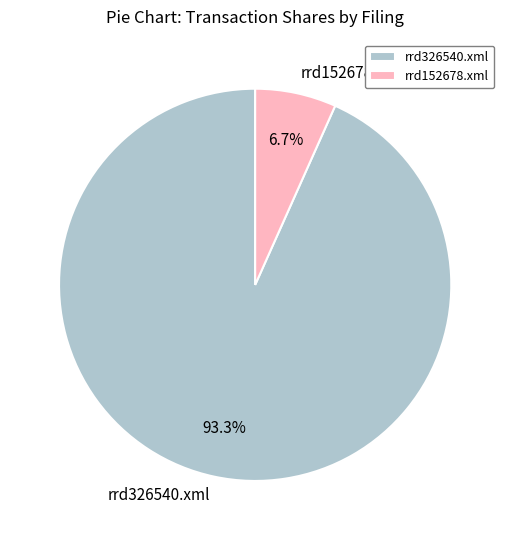

What is the total percentage of rrd326540.xml and rrd152678.xml?

100.0%